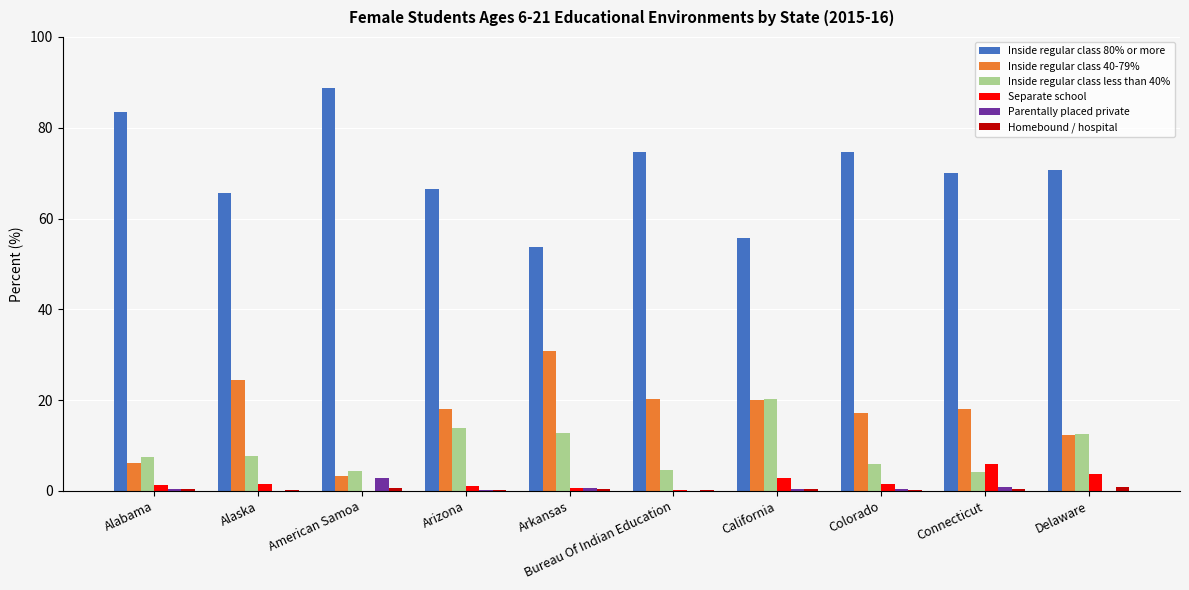

What is the greatest value displayed?

88.8